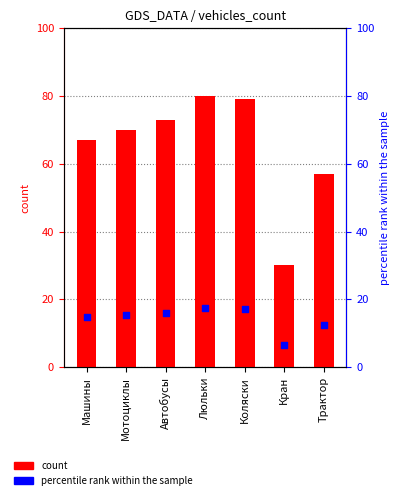

Which series reaches the minimum Y coordinate?

percentile rank within the sample